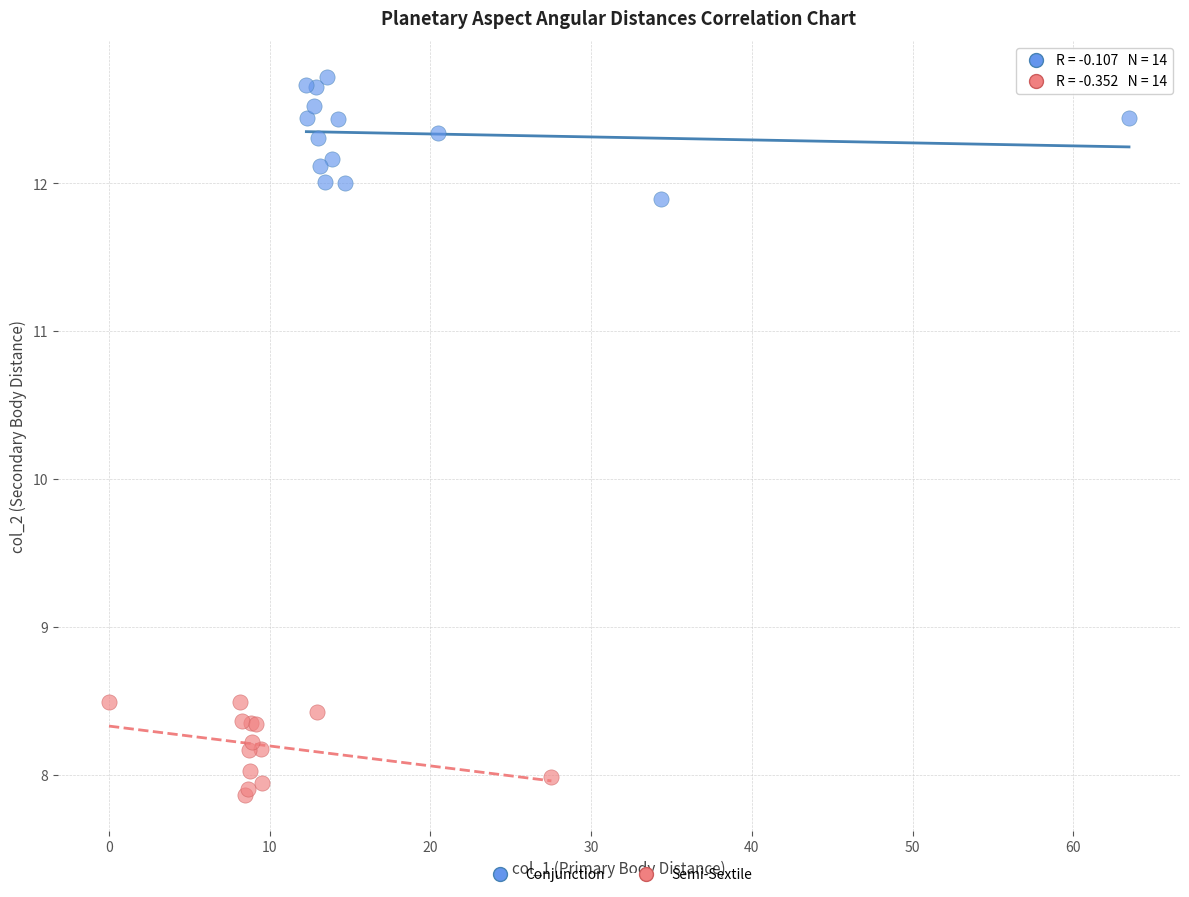

Which series has the largest Y range (max minus min)?

Conjunction